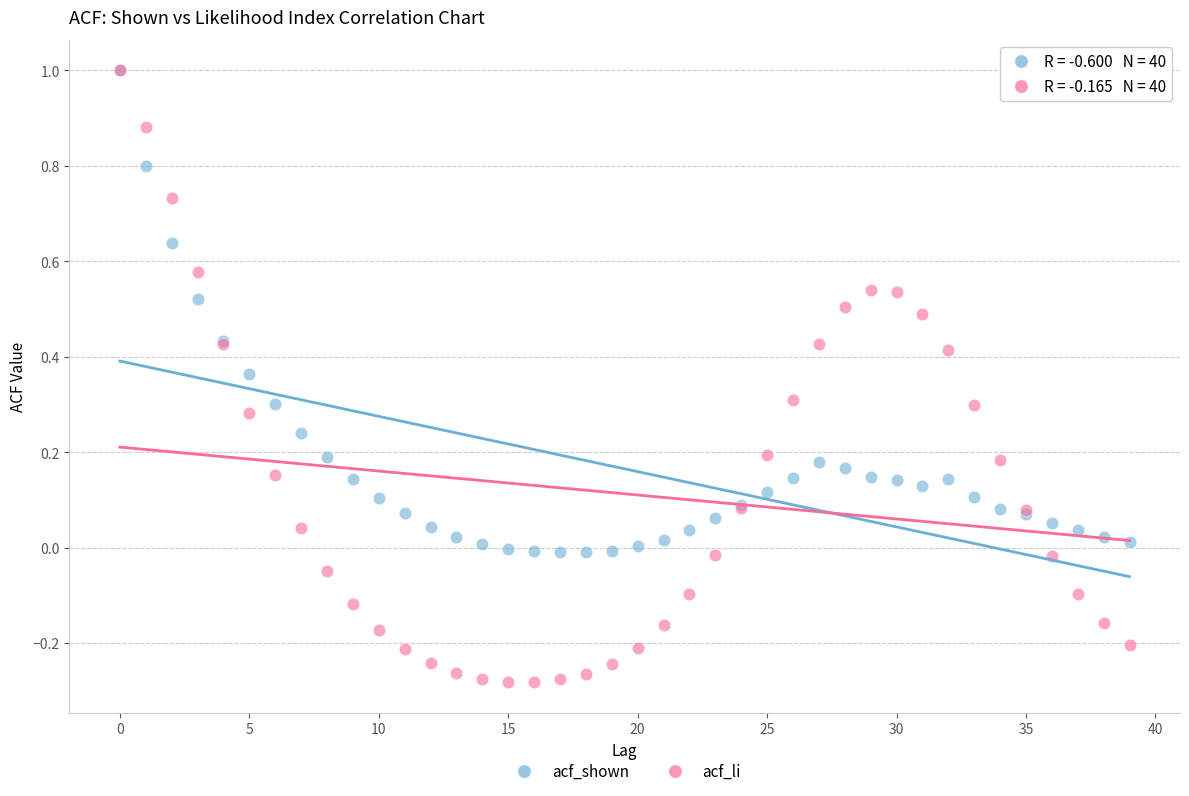

Which series reaches the minimum Y coordinate?

acf_li